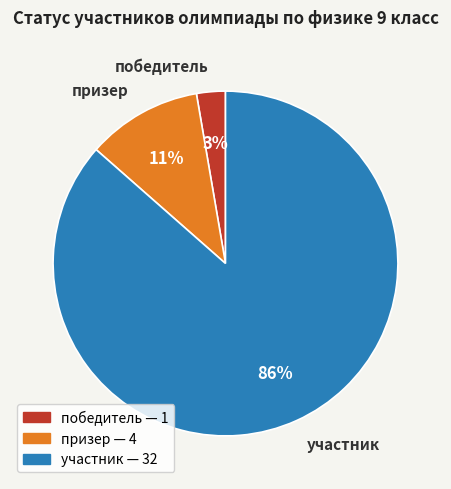

How many slices are in this pie chart?

3